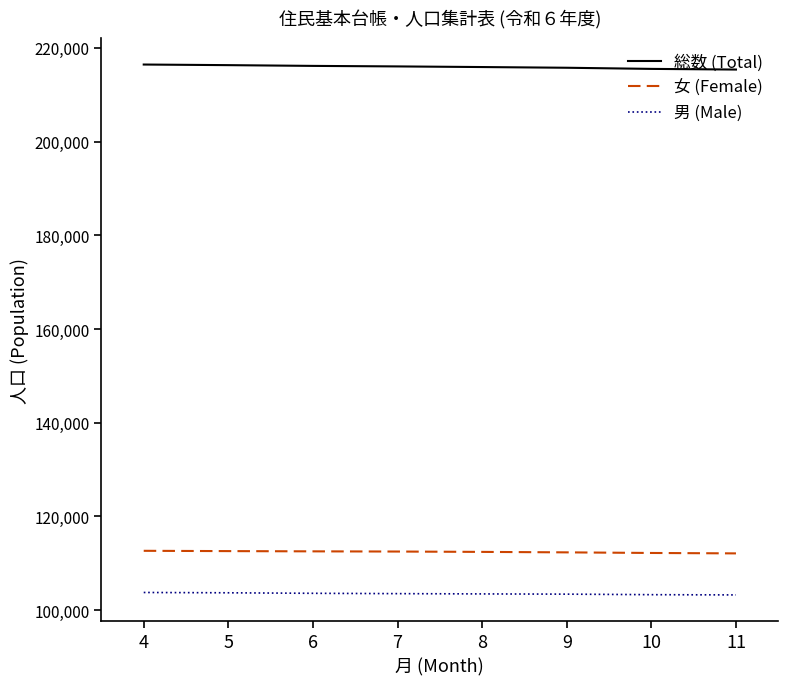

True or false: 女 (Female) has a value of 112548 at 6.

True